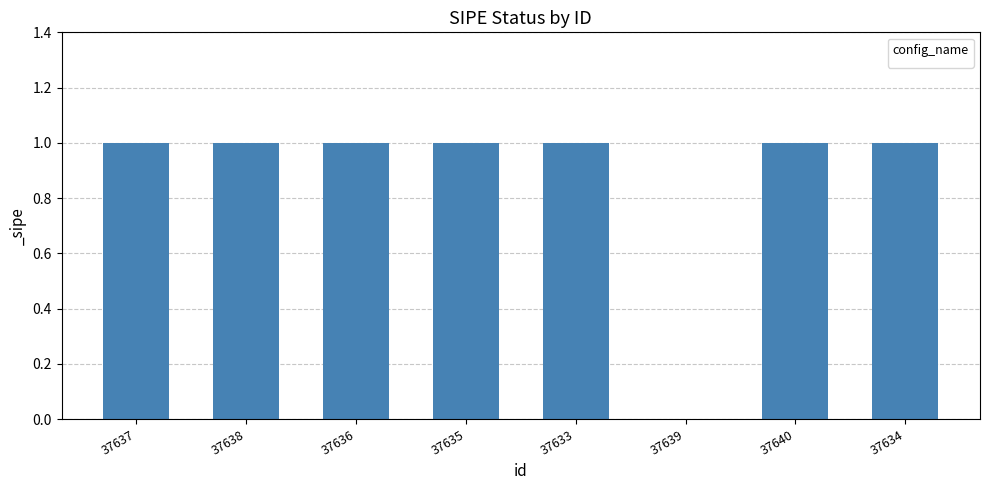

Reading left to right, list all the values displayed in this chart.

37637=1	37638=1	37636=1	37635=1	37633=1	37639=0	37640=1	37634=1